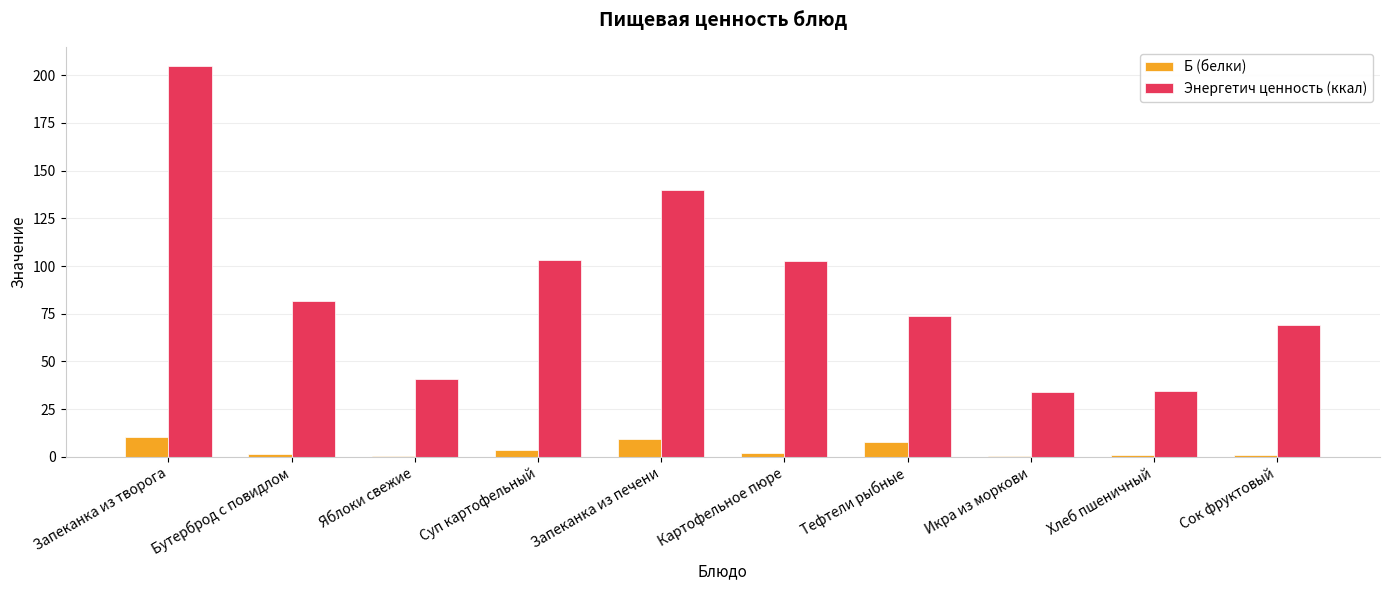

Is it true that Энергетич ценность (ккал) equals 114.9 at Сок фруктовый?

False